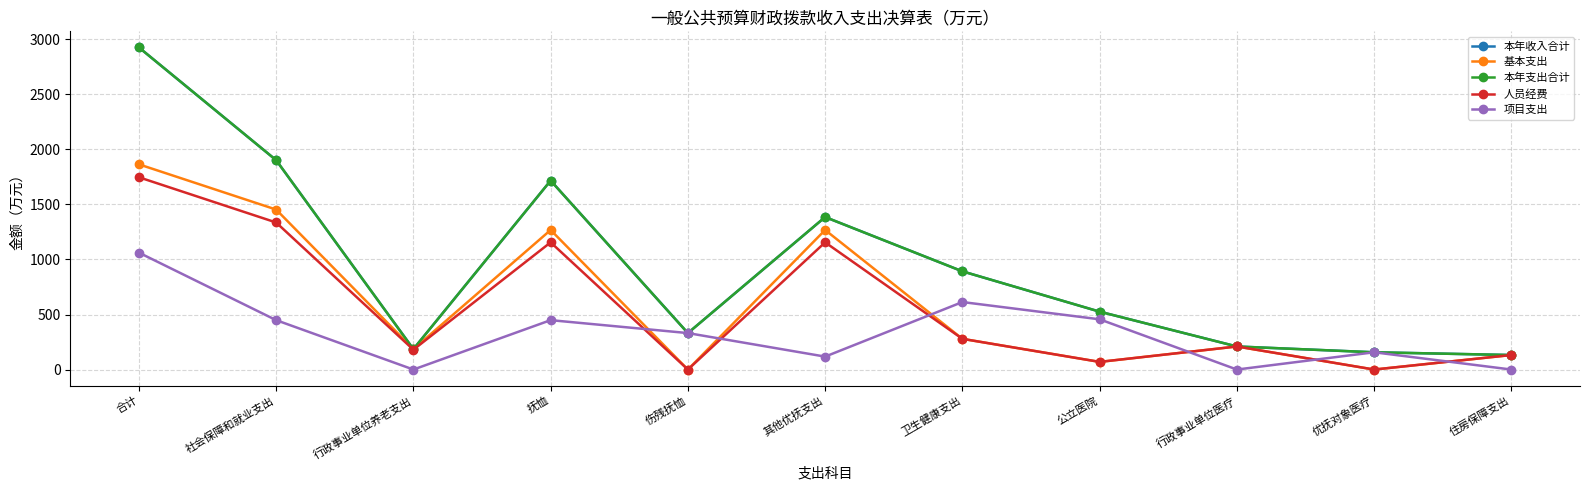

At how many categories does at least one series exceed 1450?

3